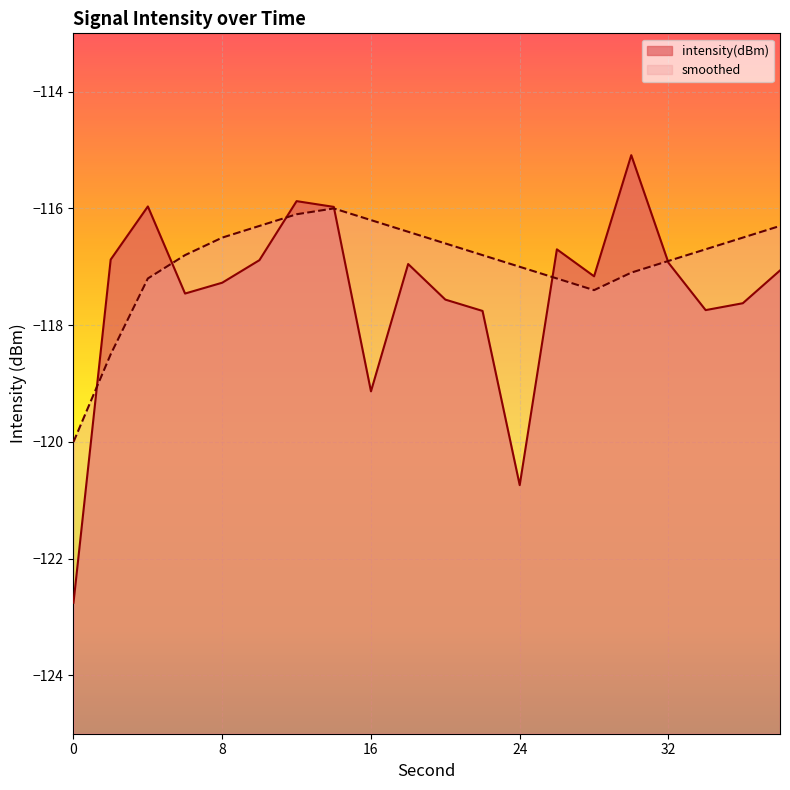

The value of intensity(dBm) at 32 is -187.3. True or false?

False